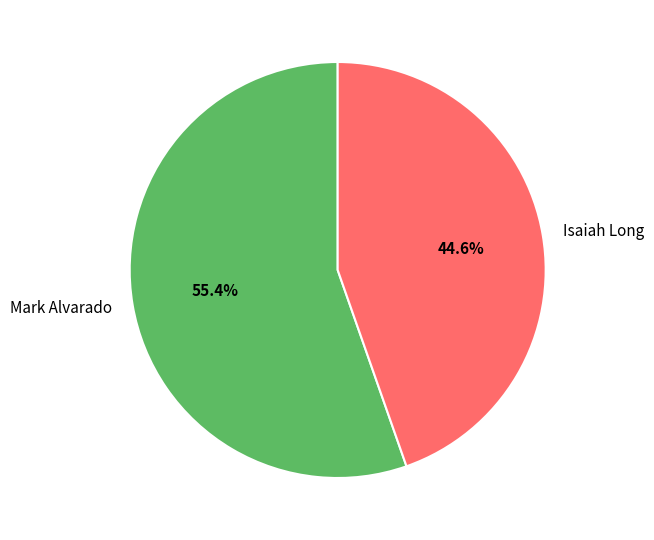

How many slices are in this pie chart?

2